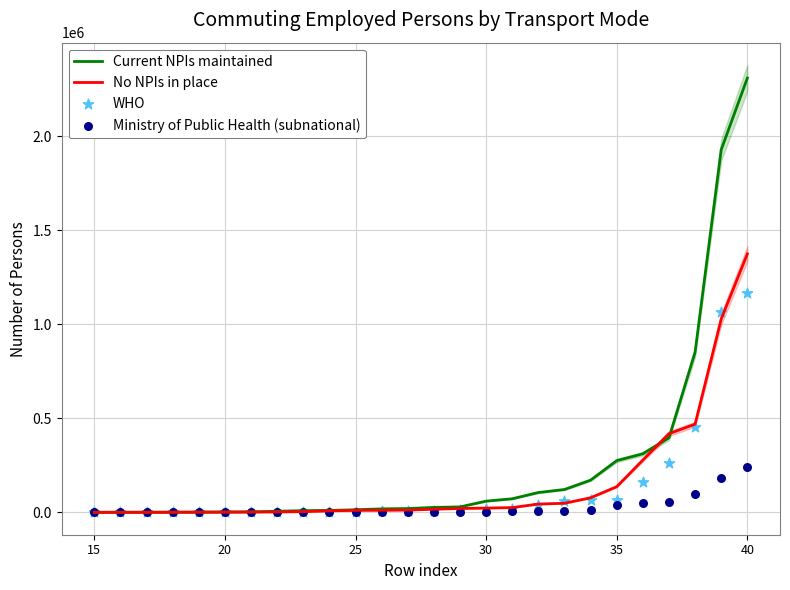

Which series reaches the maximum Y coordinate?

Current NPIs maintained